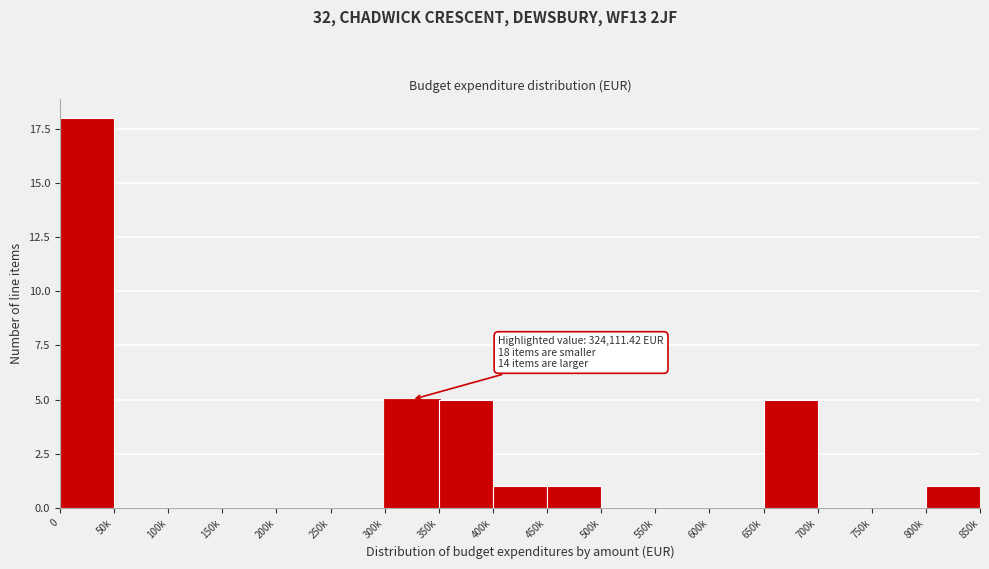

Reading left to right, extract all data points from this chart.

0=18	50k=0	100k=0	150k=0	200k=0	250k=0	300k=5	350k=5	400k=1	450k=1	500k=0	550k=0	600k=0	650k=5	700k=0	750k=0	800k=1